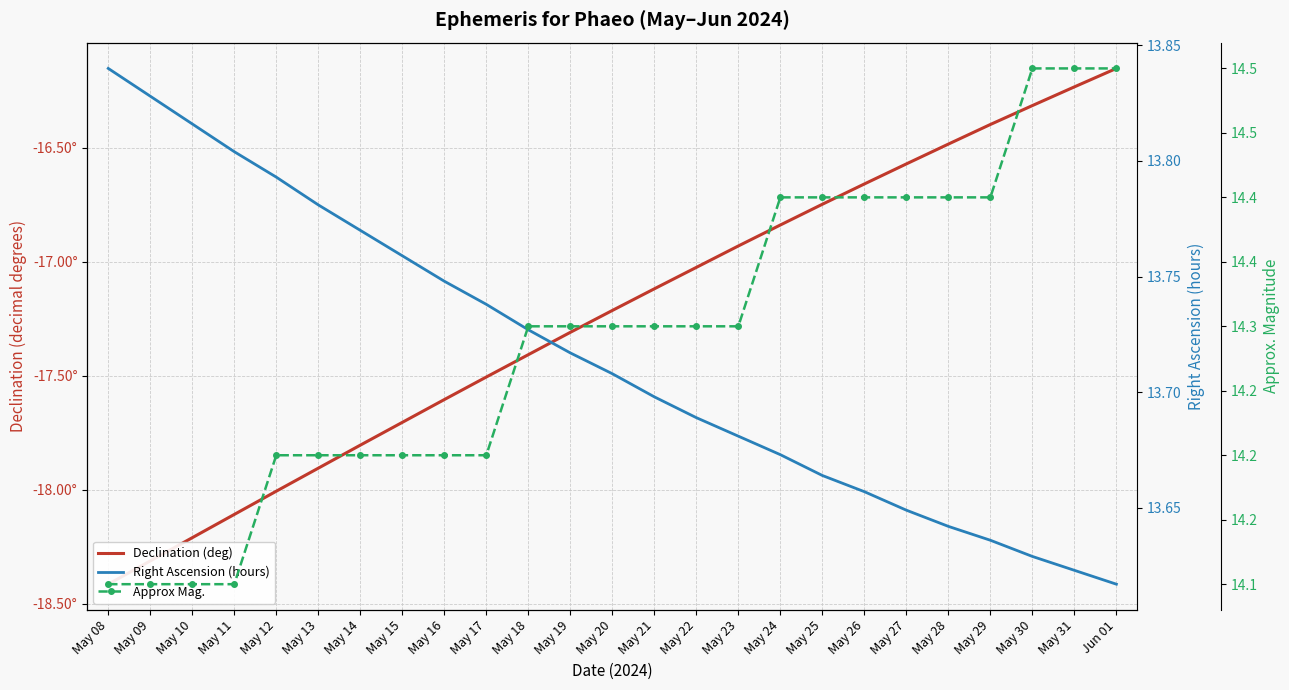

Which series has the widest spread of values?

Declination (deg)